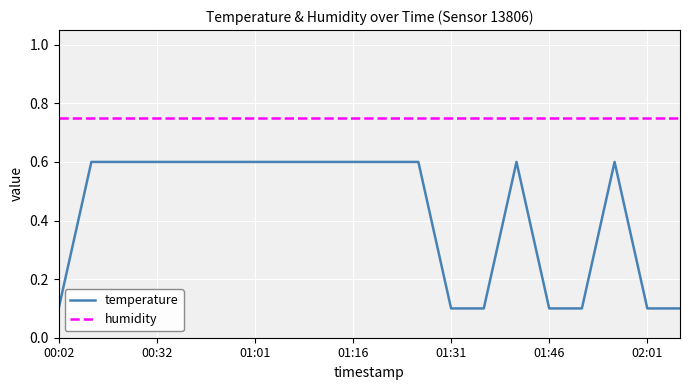

What are all the series names shown in the legend?

temperature, humidity